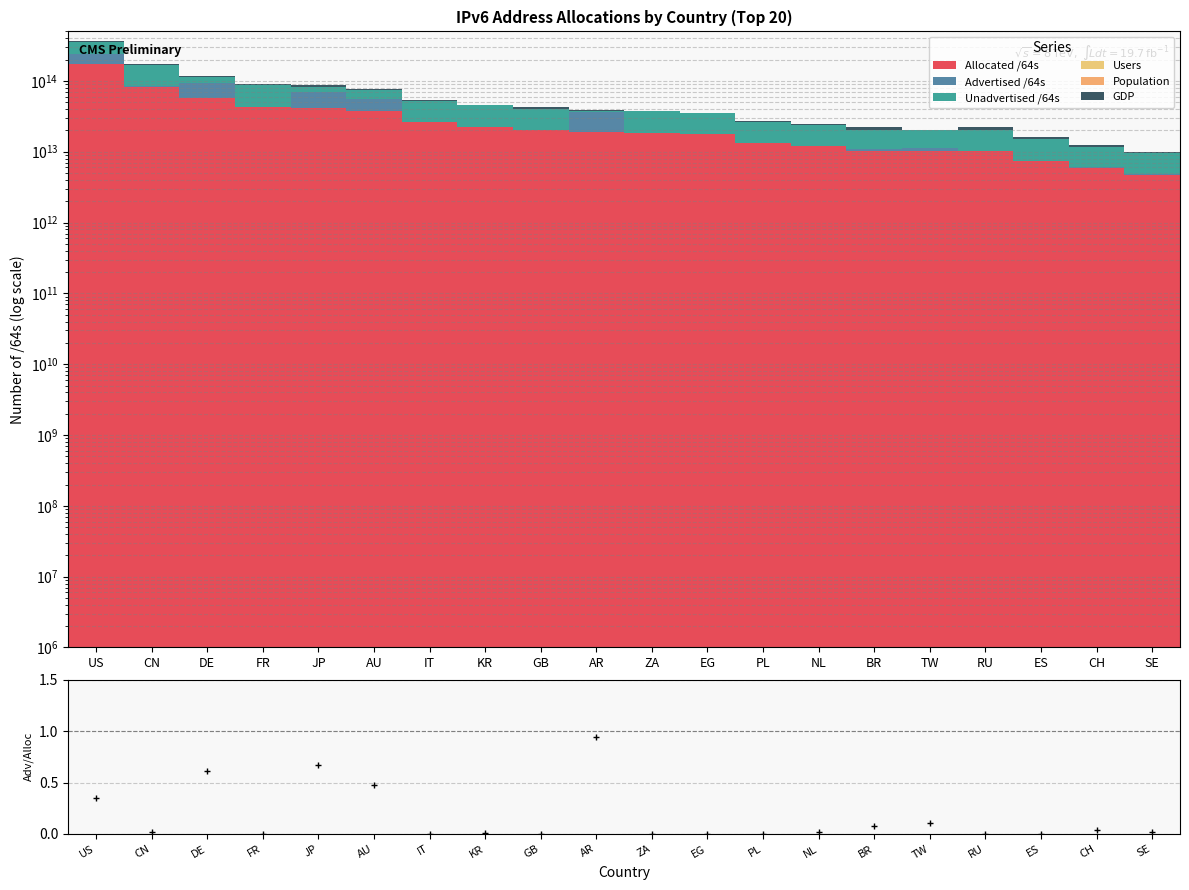

The GDP series shows 2678431764910 at GB. True or false?

True